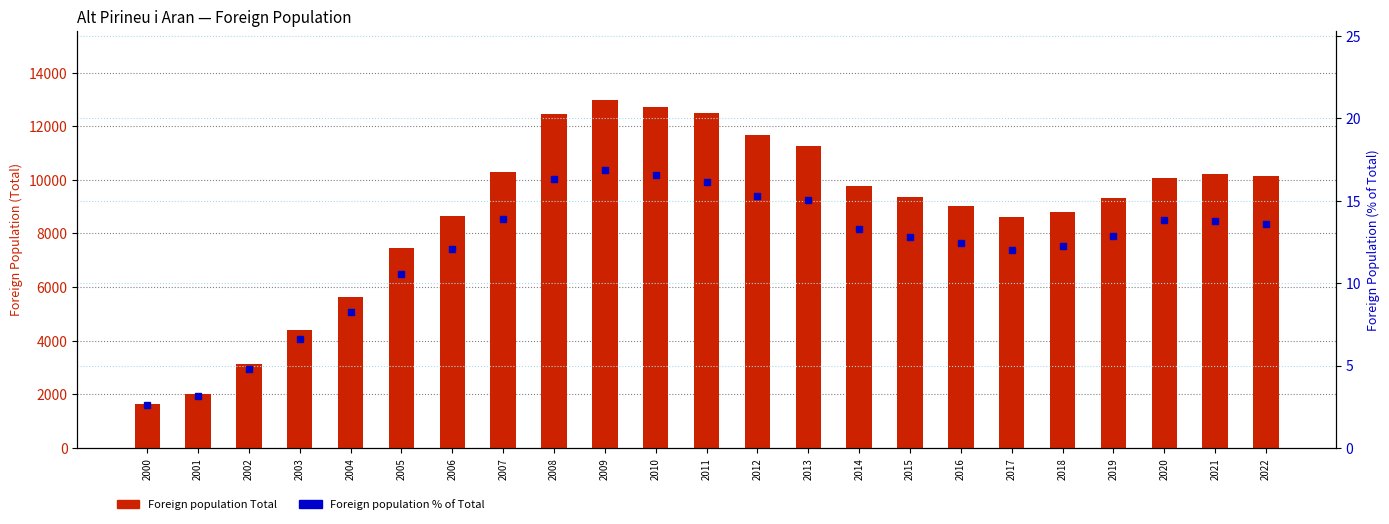

What is the difference between the maximum and minimum values in the Foreign population Total series?

11318.0